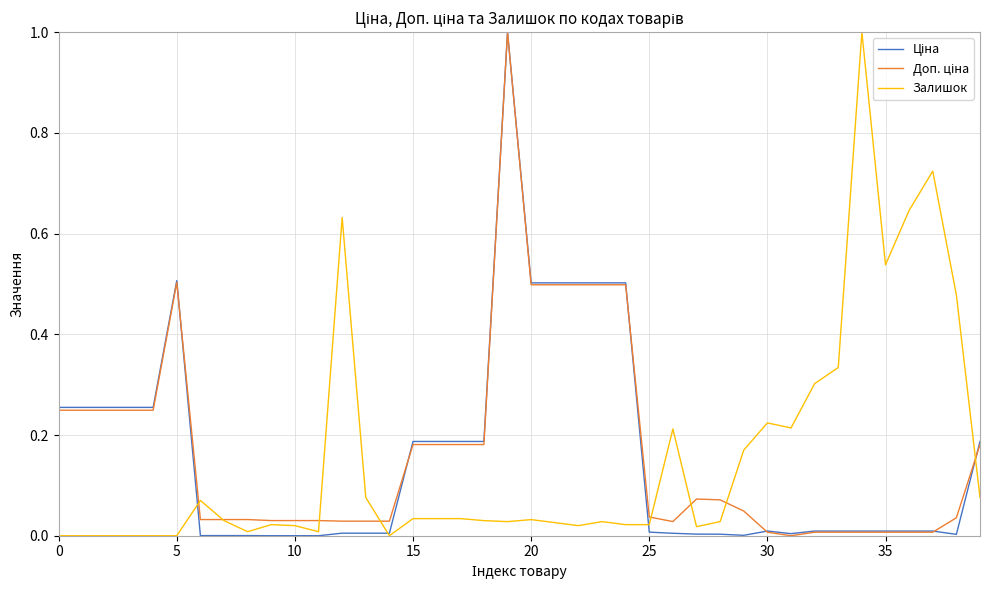

What is the maximum value for Залишок?

1.0